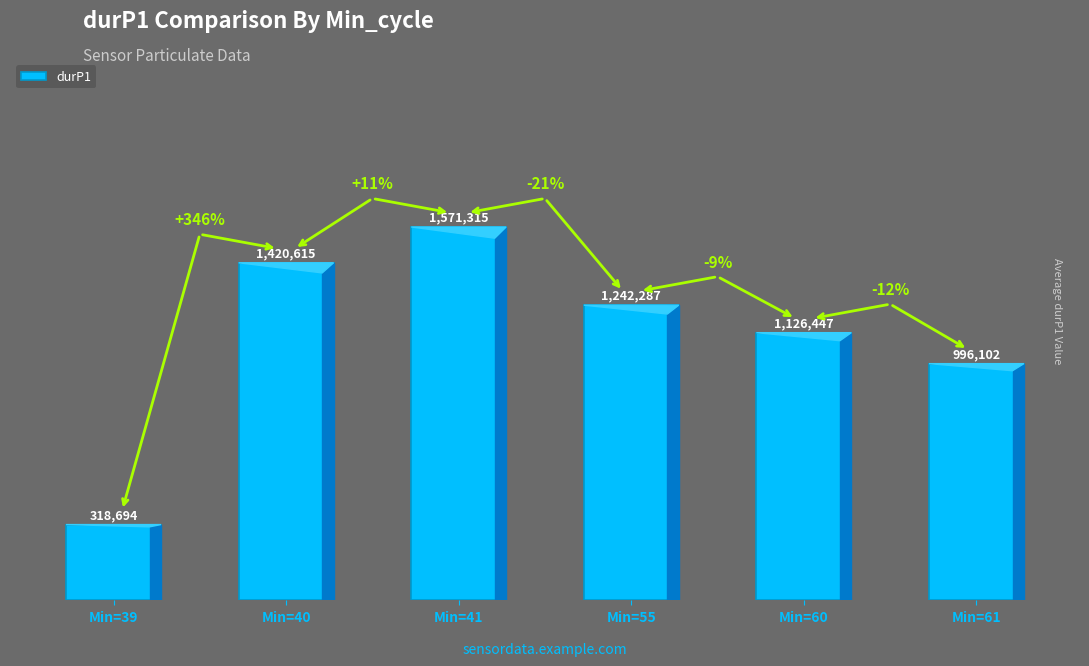

What is the difference between the maximum and second lowest values?

575213.5